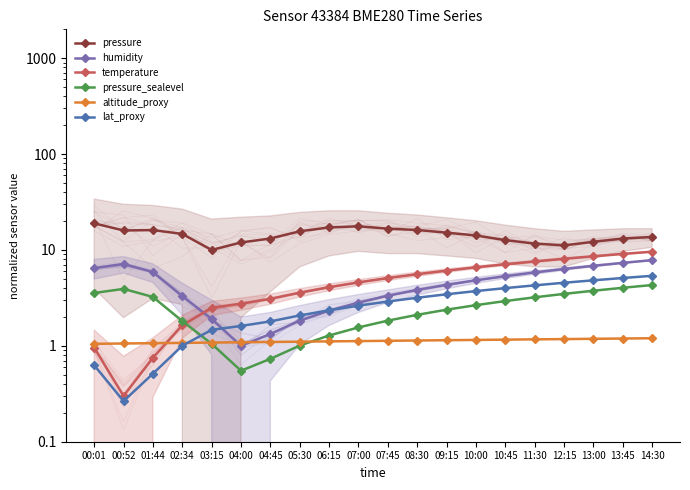

Read the pressure_sealevel value at 13:45.

4.0